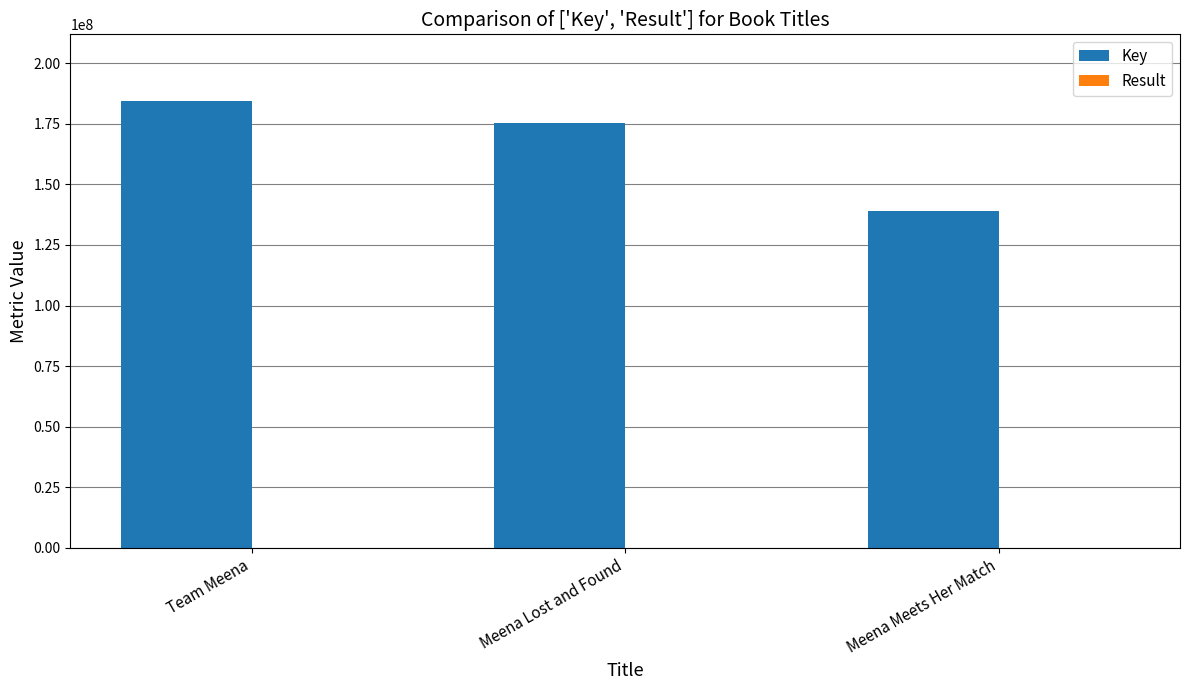

Is it true that Key equals 258638885 at Meena Lost and Found?

False